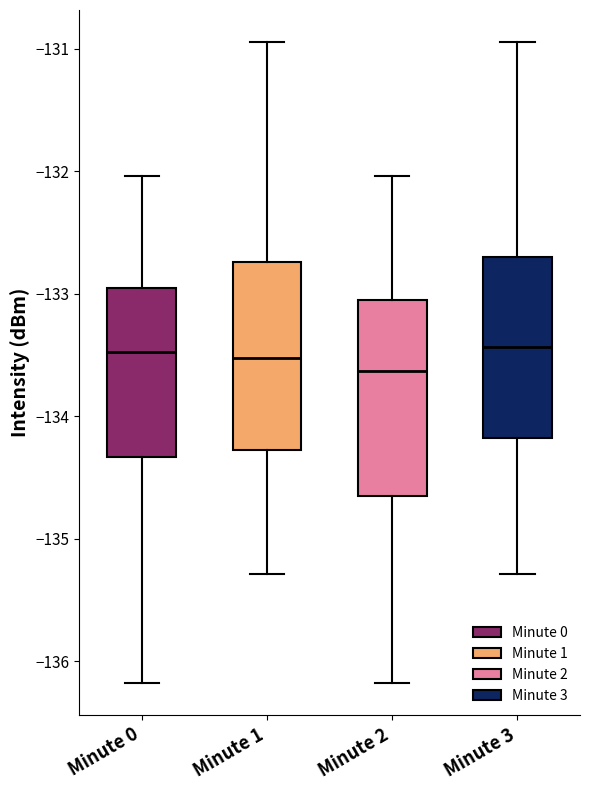

Where does the lower whisker of the box for Minute 0 end on the y-axis? The values are not printed on the chart, so give them approximately, as read against the axis.

-136.2